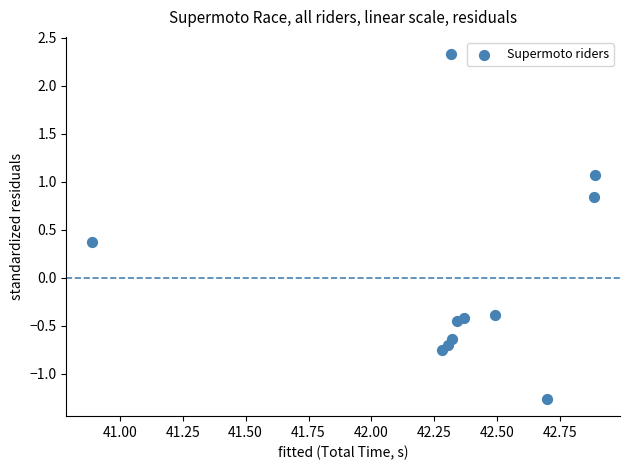

What is the range of Y values (max minus min)?

3.6